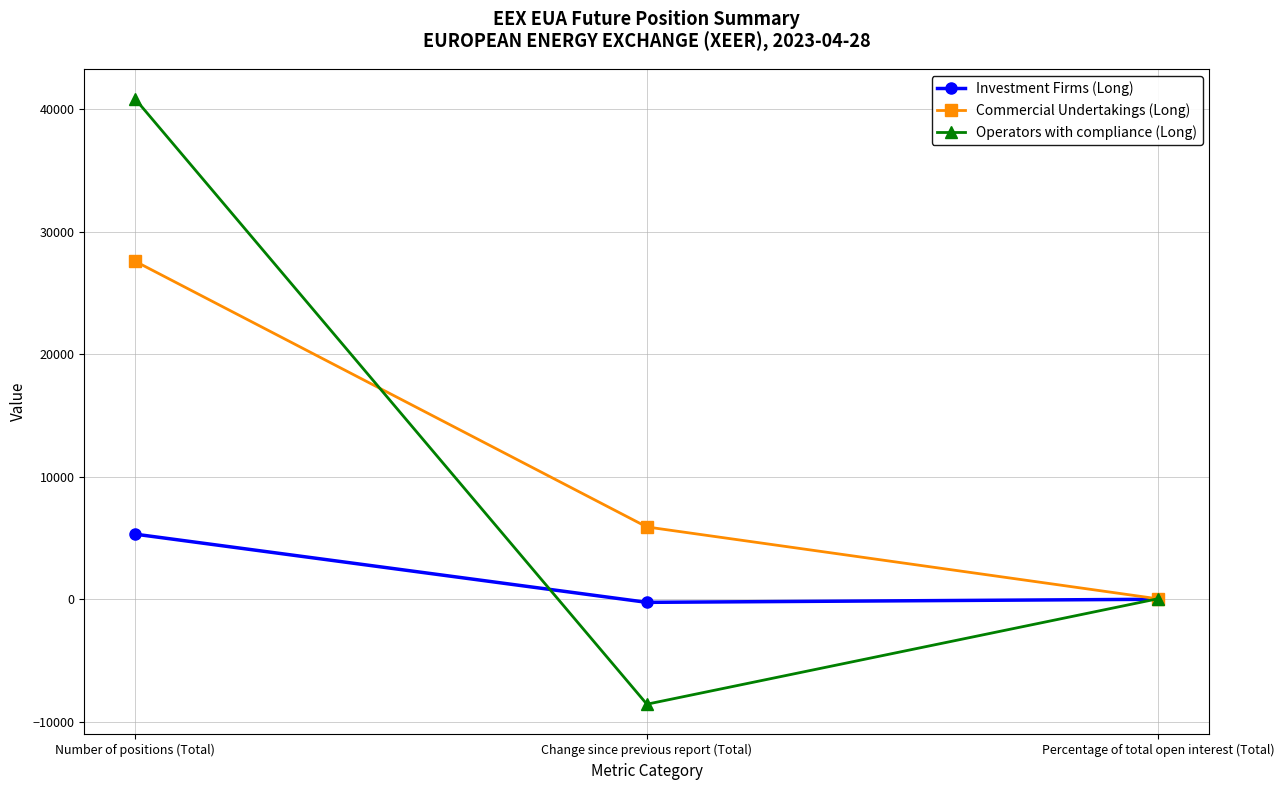

Is it true that Investment Firms (Long) equals -246.0 at Change since previous report (Total)?

True